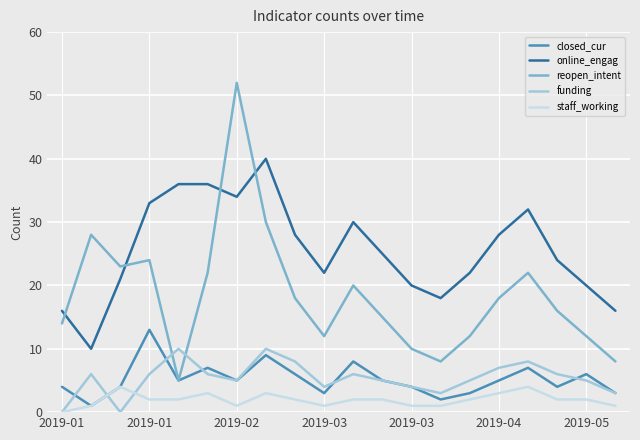

Which series has the largest range (max minus min)?

reopen_intent